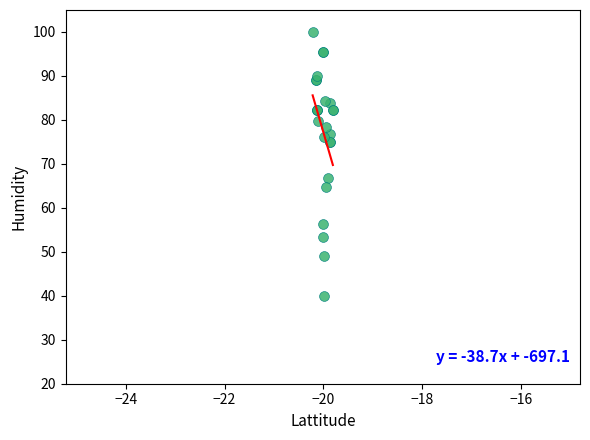

What Y value in the scatter plot is closest to 69?

66.7